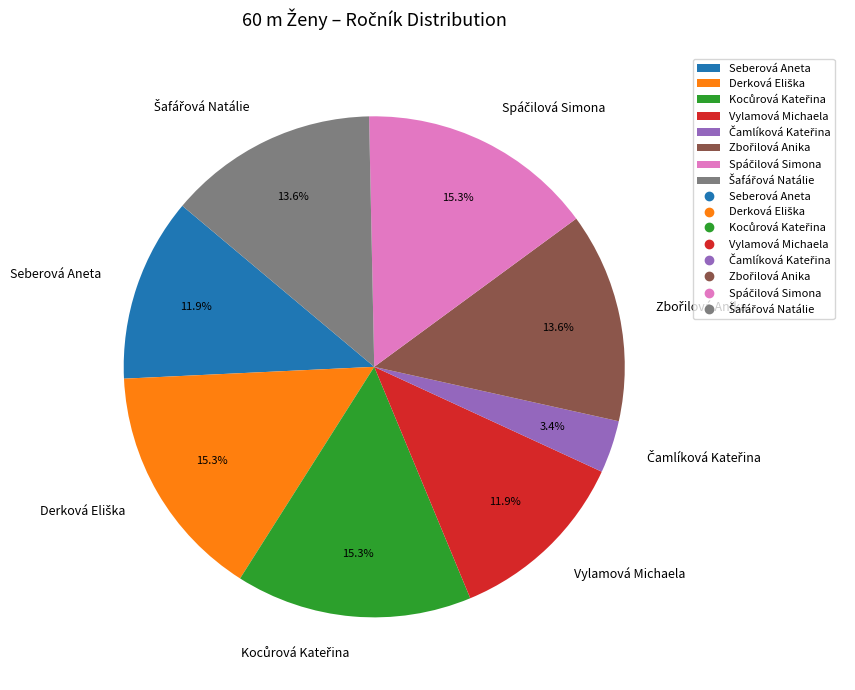

How many segments does this pie chart have?

8